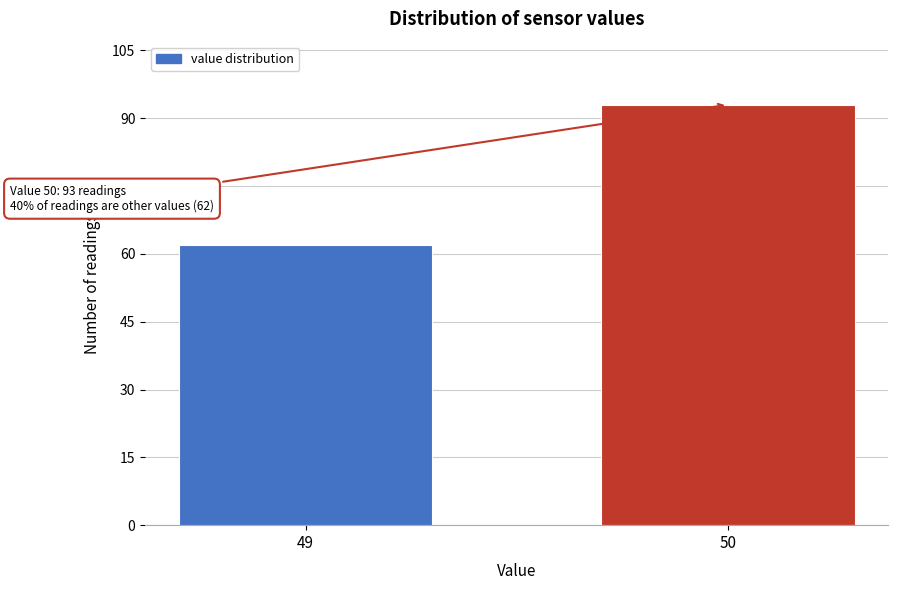

Reading right to left, list all the values displayed in this chart.

93	62